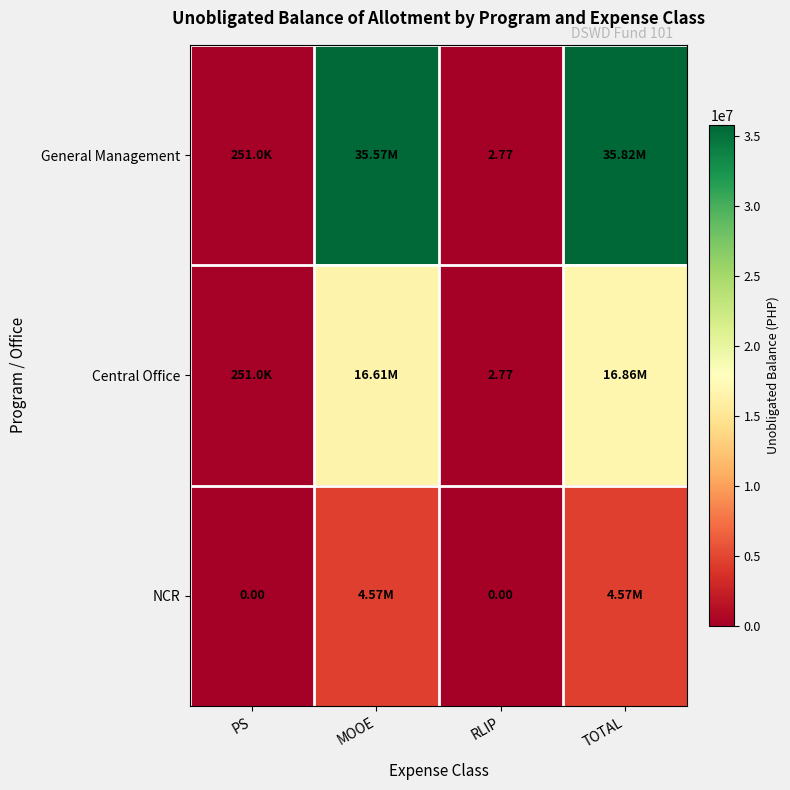

At how many categories does at least one series exceed 33651427?

2